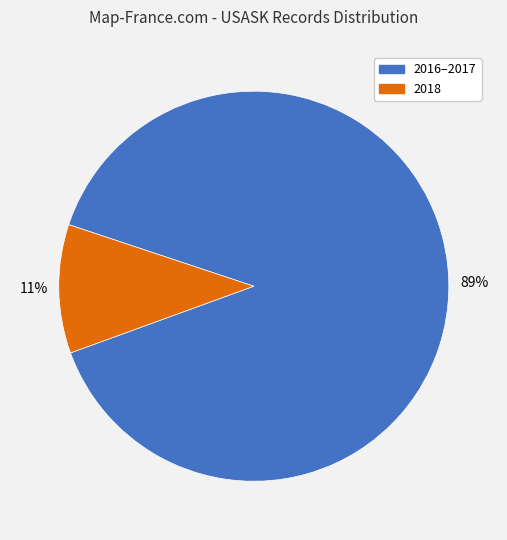

To the nearest percent, what is the average slice percentage?

50%